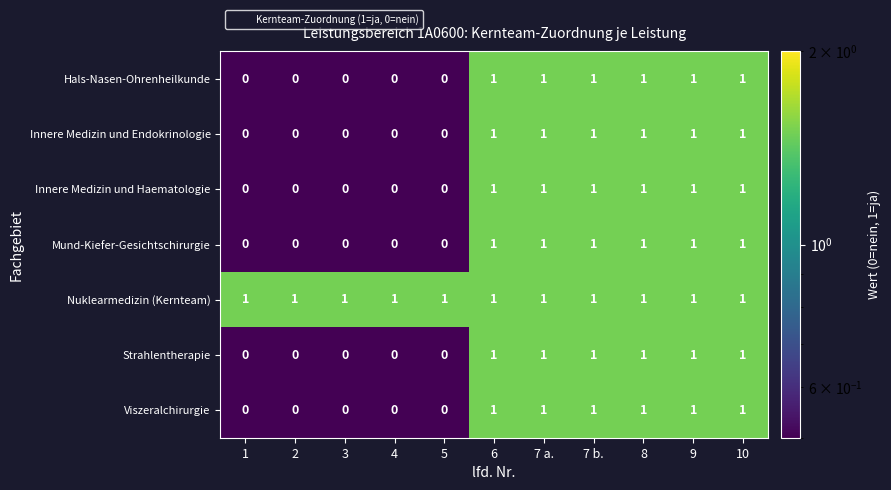

What is the sum of all Viszeralchirurgie values?

6